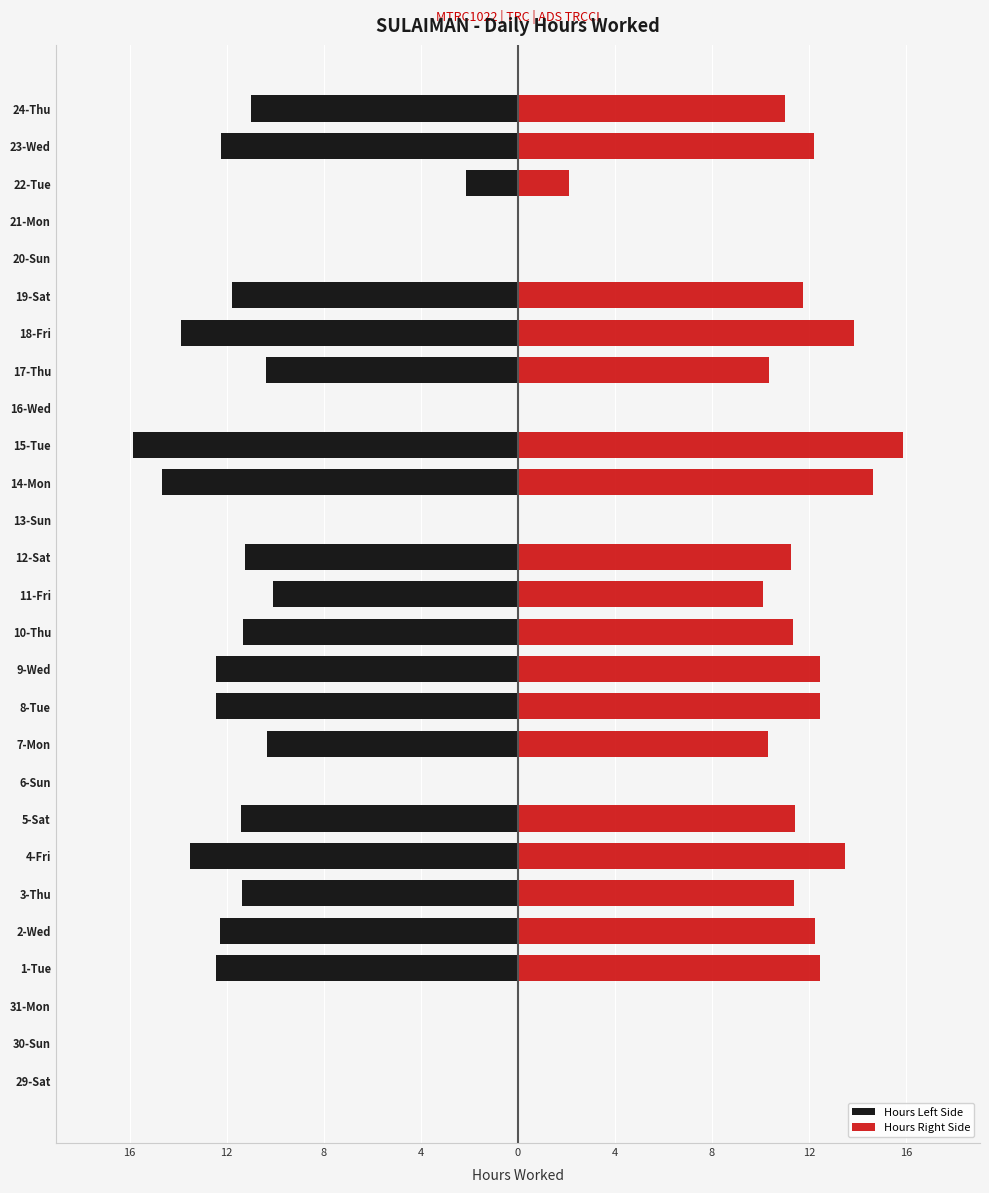

Rank the series by their maximum value, from highest to lowest.

Hours Right Side, Hours Left Side